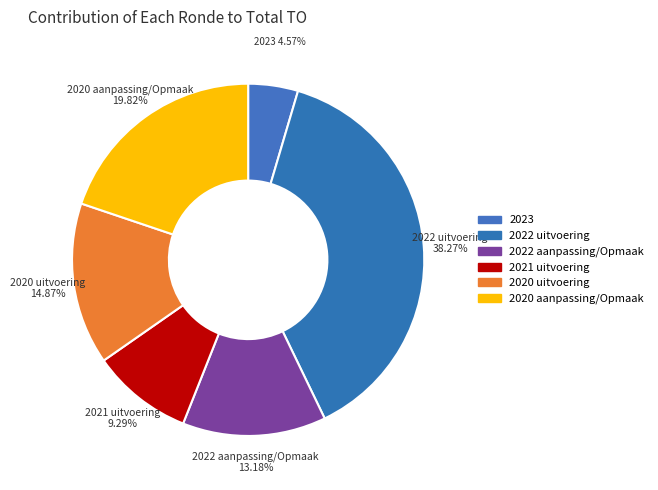

How many segments does this pie chart have?

6